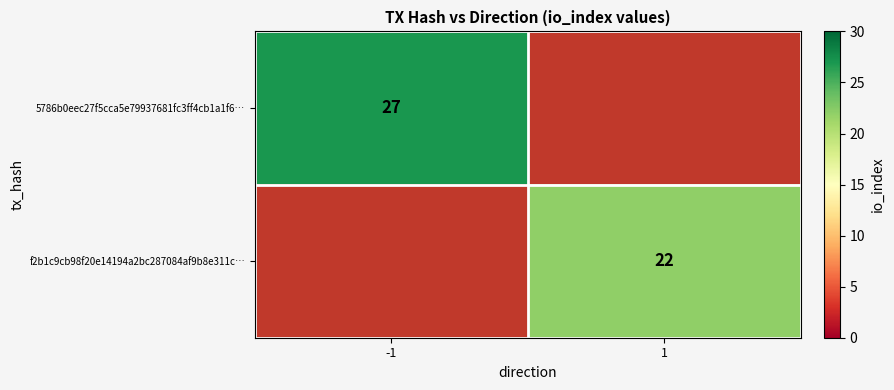

Is the value of 5786b0eec27f5cca5e79937681fc3ff4cb1a1f6… at -1 greater than the value of f2b1c9cb98f20e14194a2bc287084af9b8e311c… at 1?

Yes